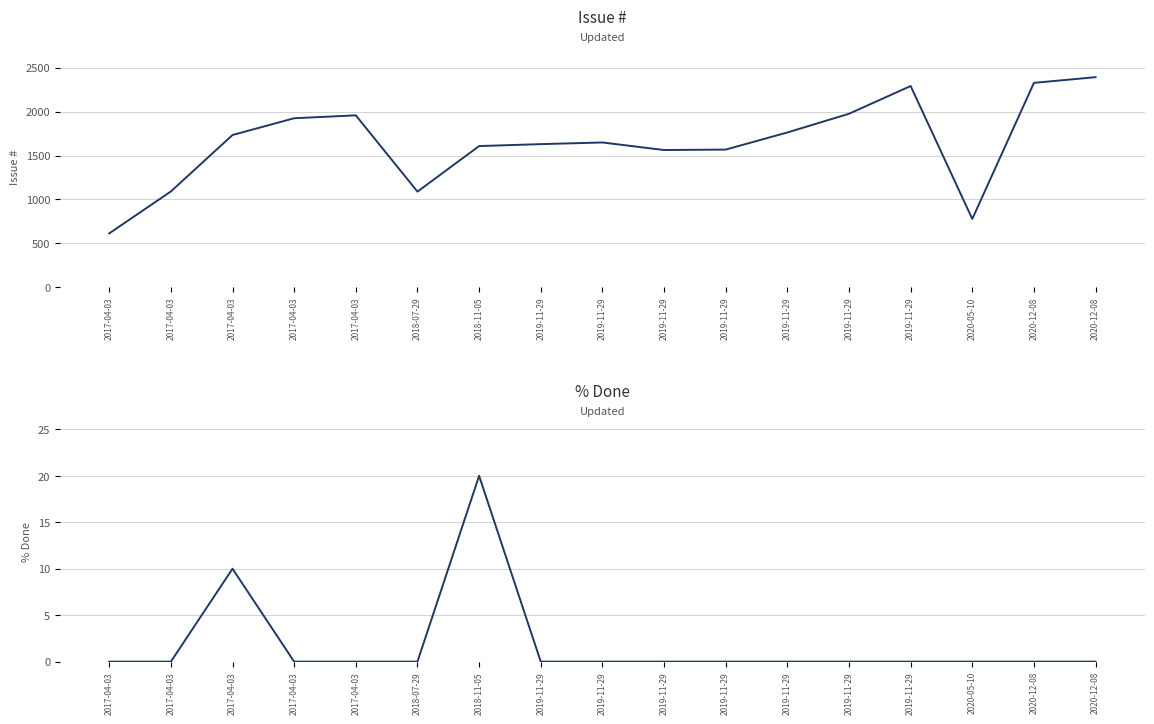

What is the spread (max minus min) of values at 2019-11-29?

1630